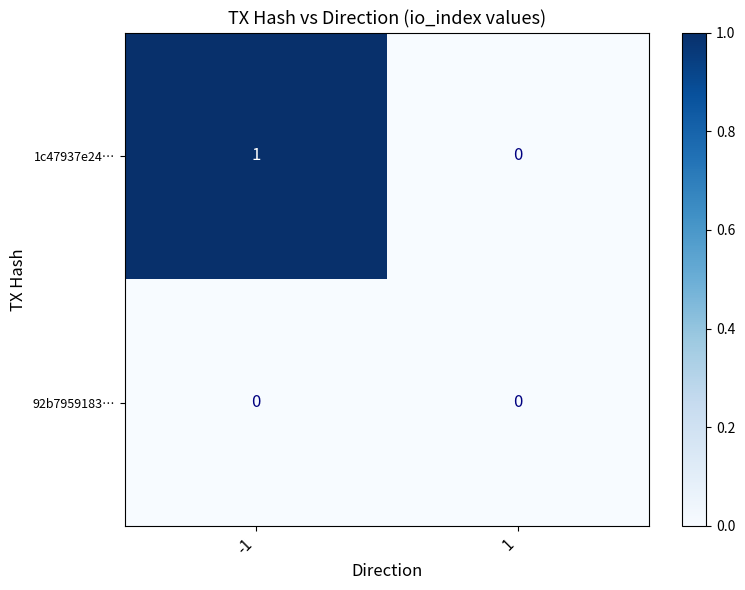

True or false: 1c47937e24… has a value of 1 at -1.

True